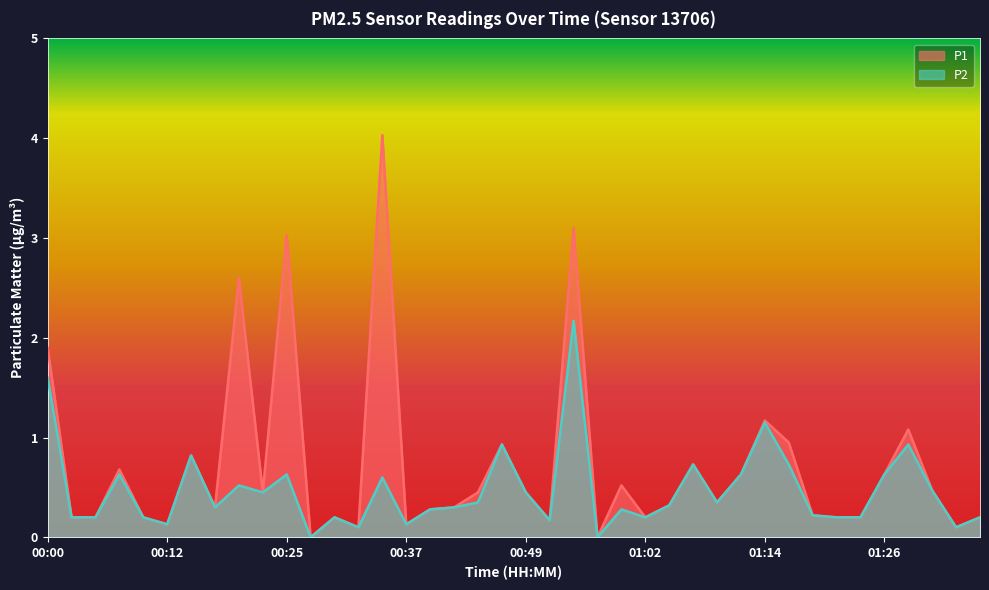

Does the chart display data point markers on the line(s)?

No